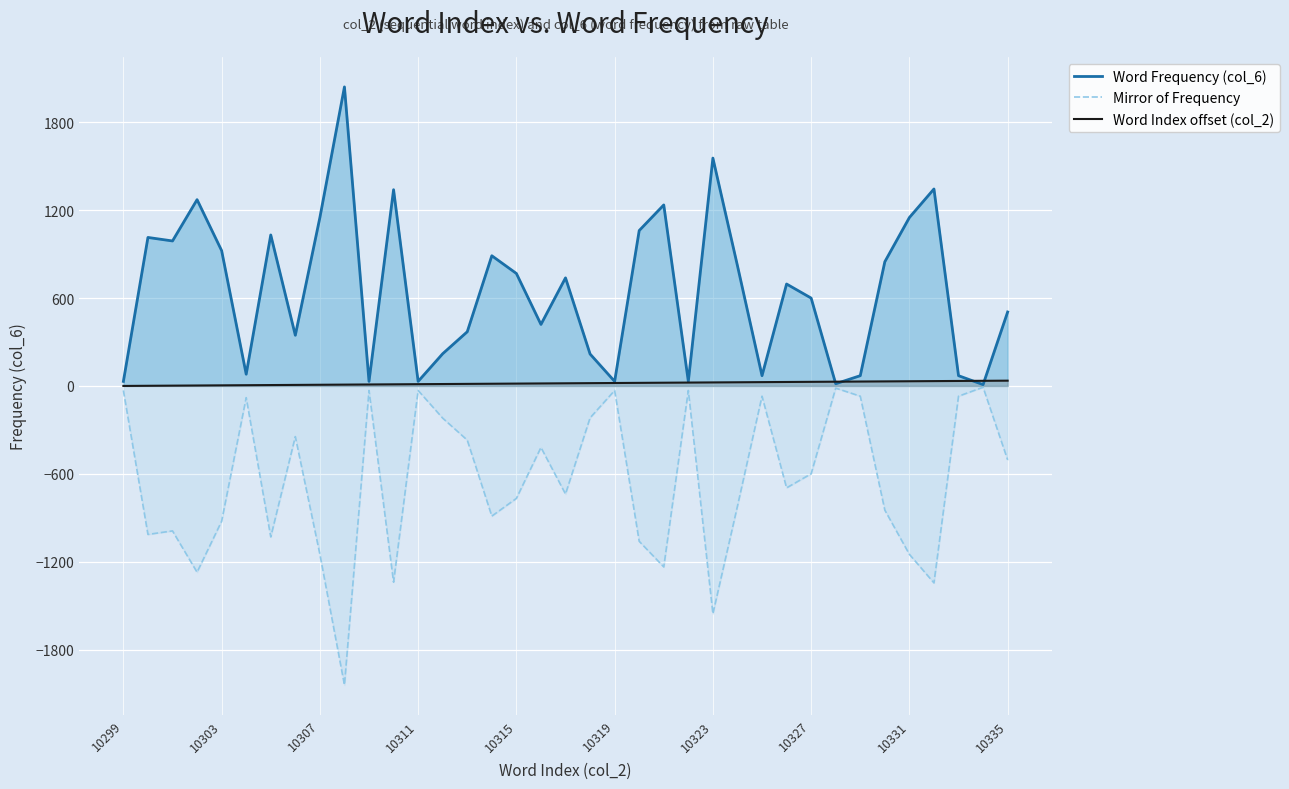

True or false: Mirror of Frequency and Word Index offset (col_2) cross at least once.

False